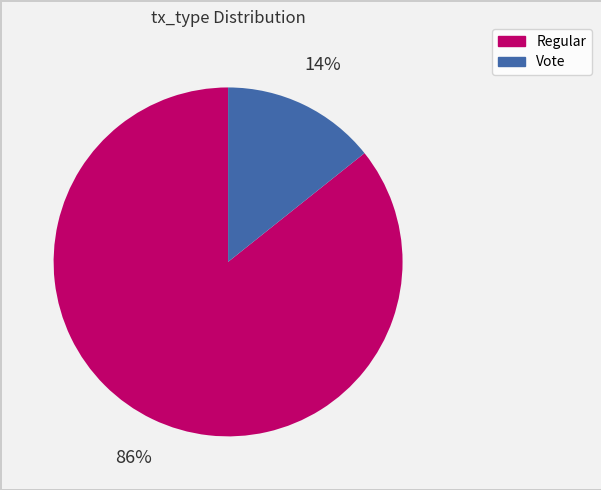

To the nearest percent, what portion does Regular represent?

86%